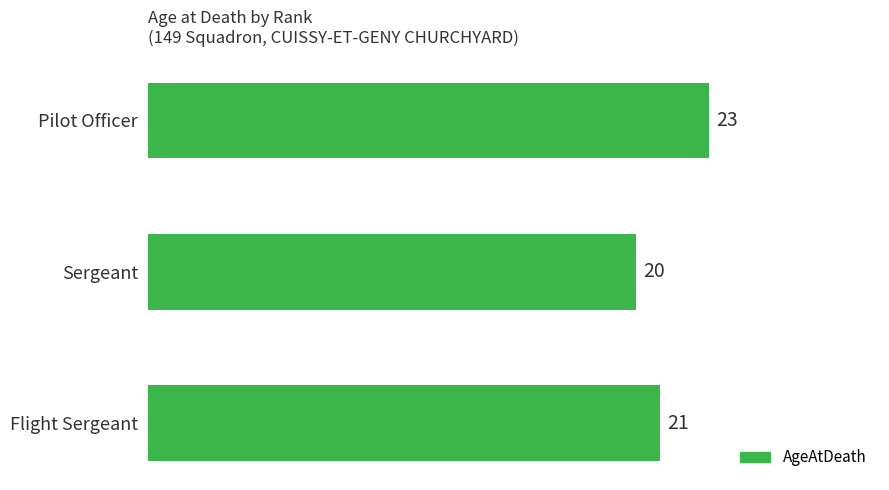

What is the change in value from Sergeant to Flight Sergeant?

+1